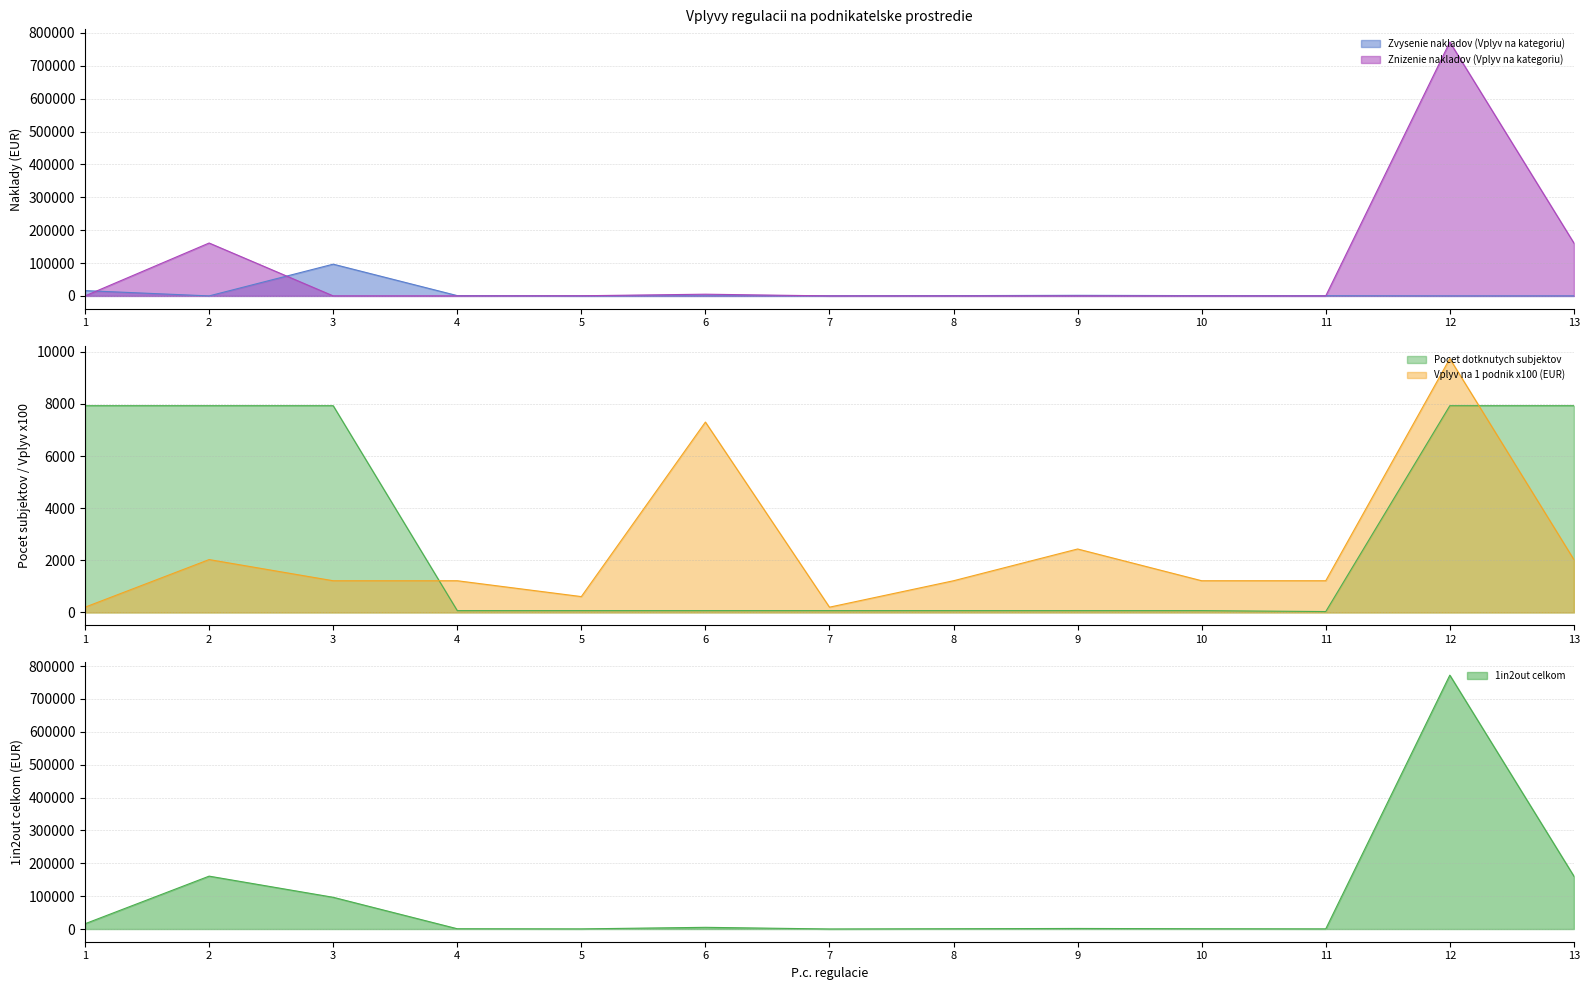

Reading left to right, transcribe all the data shown in this chart.

Zvysenie nakladov (Vplyv na kategoriu): 1=16090.4	2=0.0	3=96542.6	4=864.3	5=0.0	6=0.0	7=144.0	8=864.3	9=1728.5	10=864.3	11=426.1	12=0.0	13=0.0
Znizenie nakladov (Vplyv na kategoriu): 1=0.0	2=160904.3	3=0.0	4=0.0	5=432.1	6=5185.6	7=0.0	8=0.0	9=0.0	10=0.0	11=0.0	12=772340.6	13=160904.3
Pocet dotknutych subjektov: 1=7931.0	2=7931.0	3=7931.0	4=71.0	5=71.0	6=71.0	7=71.0	8=71.0	9=71.0	10=71.0	11=35.0	12=7931.0	13=7931.0
Vplyv na 1 podnik (EUR): 1=203.0	2=2029.0	3=1217.0	4=1217.0	5=609.0	6=7304.0	7=203.0	8=1217.0	9=2435.0	10=1217.0	11=1217.0	12=9738.0	13=2029.0
1in2out celkom: 1=16090.4	2=160904.3	3=96542.6	4=864.3	5=432.1	6=5185.6	7=144.0	8=864.3	9=1728.5	10=864.3	11=426.1	12=772340.6	13=160904.3